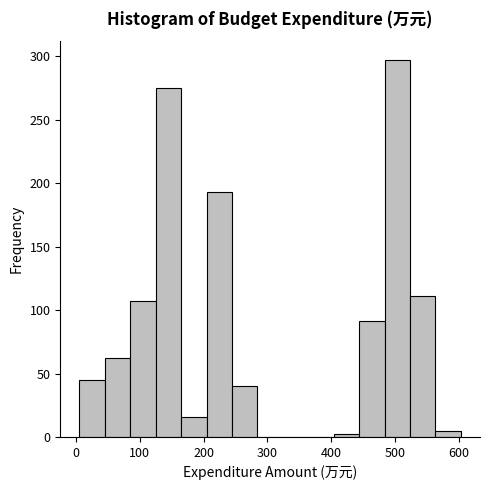

Around what value on the x-axis is the tallest bar? Give the approximate position of its centre, as read against the axis.

500